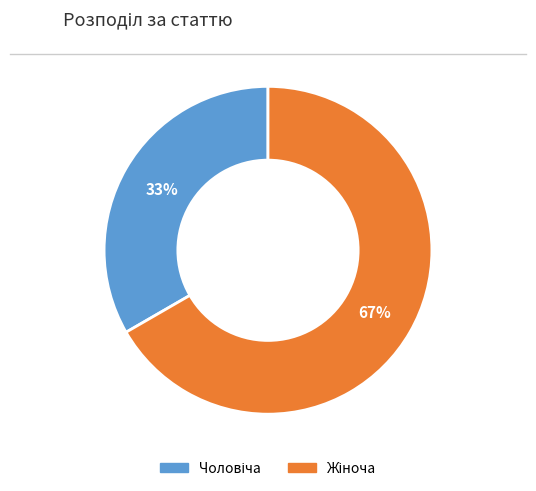

Does any single category account for the majority?

Yes